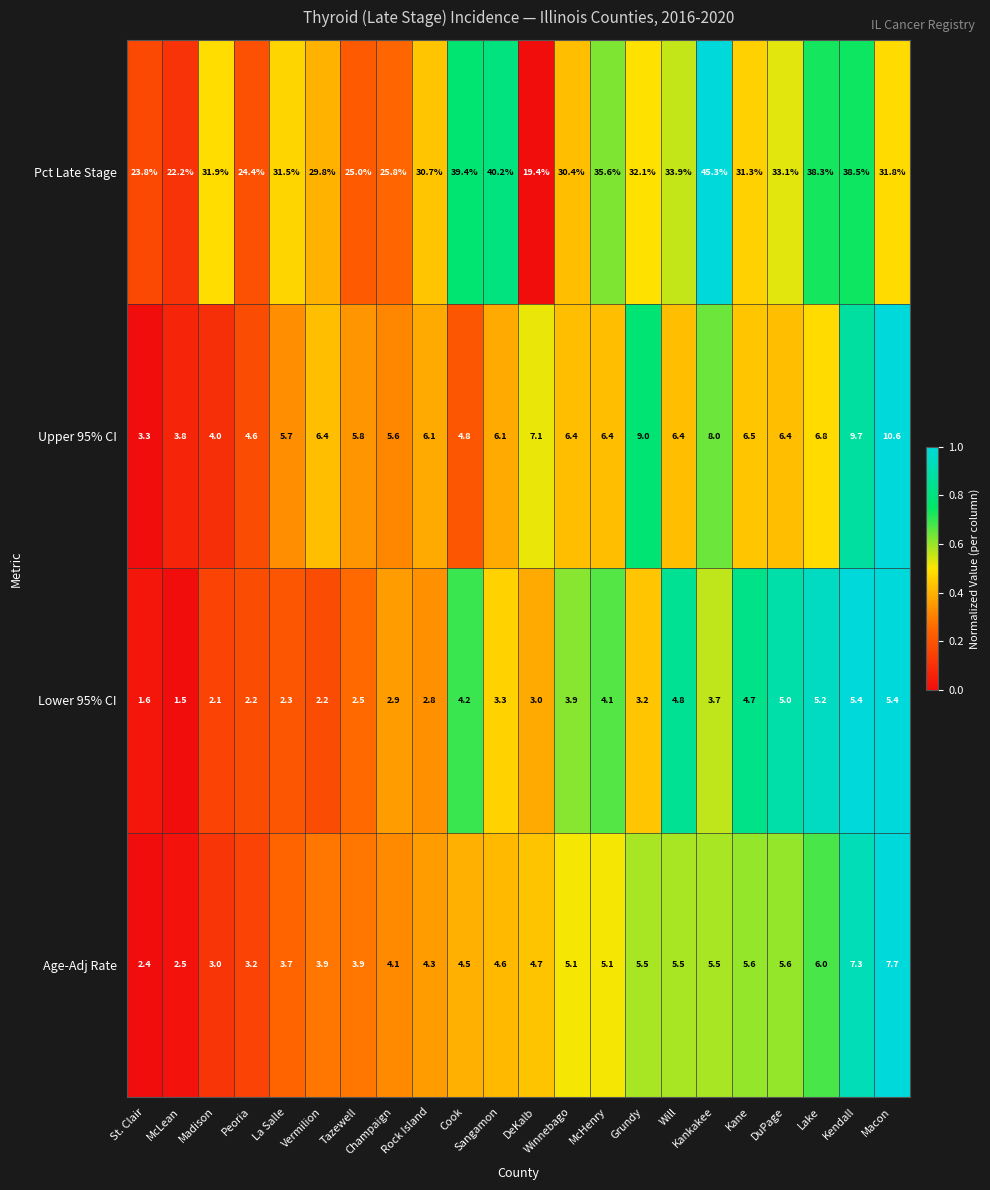

What is the difference between the Upper 95% CI values at Champaign and Winnebago?

0.8